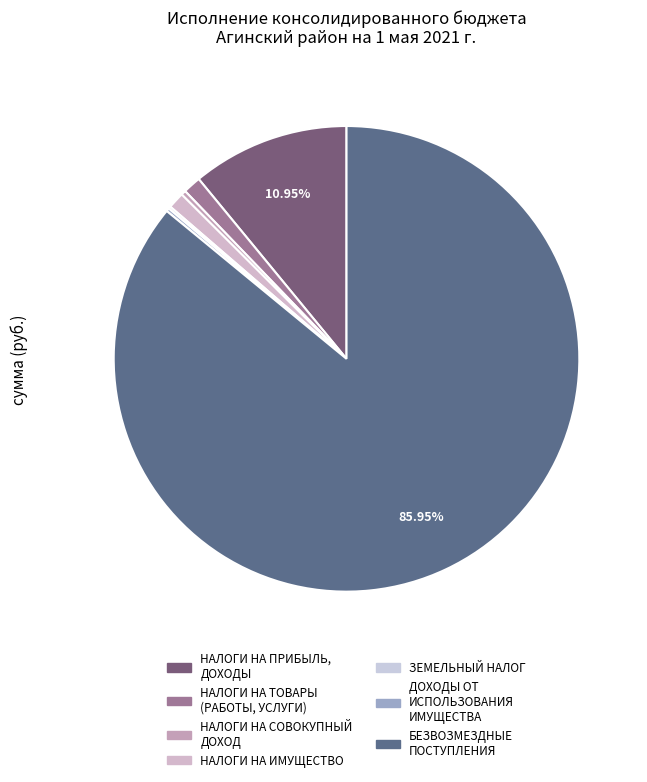

Between ДОХОДЫ ОТ ИСПОЛЬЗОВАНИЯ ИМУЩЕСТВА and НАЛОГИ НА СОВОКУПНЫЙ ДОХОД, which is larger?

НАЛОГИ НА СОВОКУПНЫЙ ДОХОД